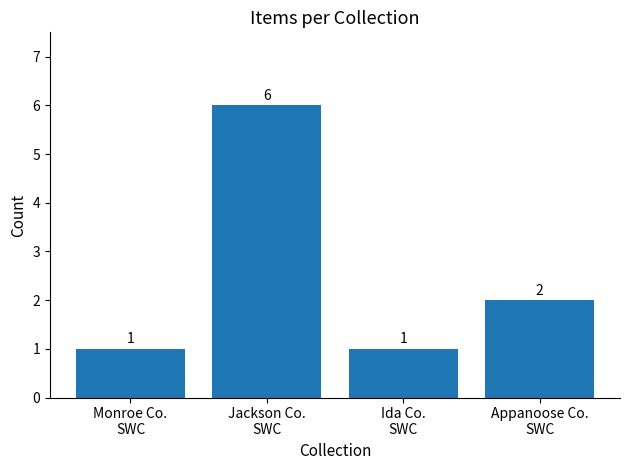

Which category has the highest value across all series?

Jackson Co.
SWC